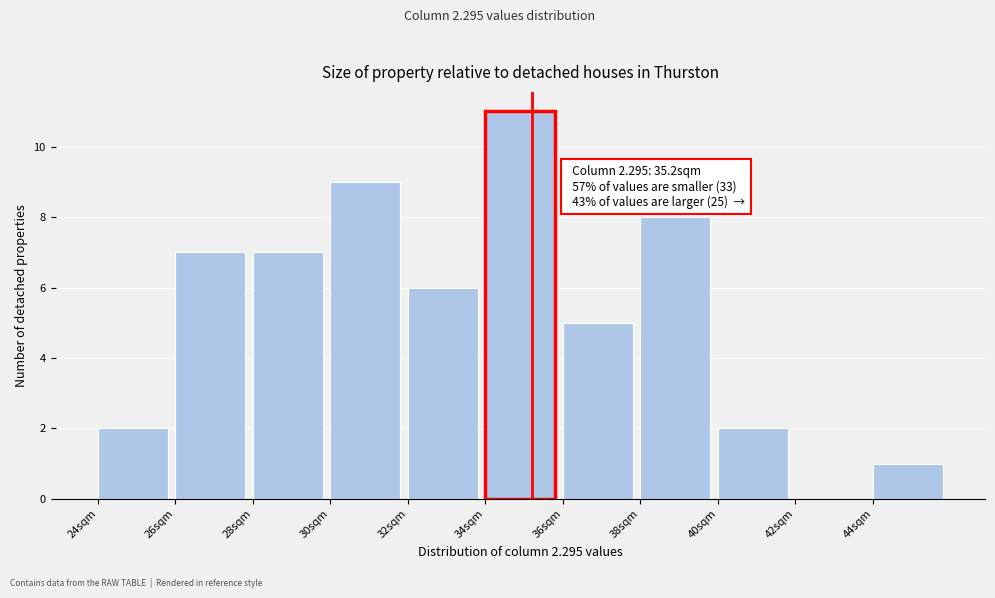

Which range on the x-axis has the tallest bar?

34 to 36